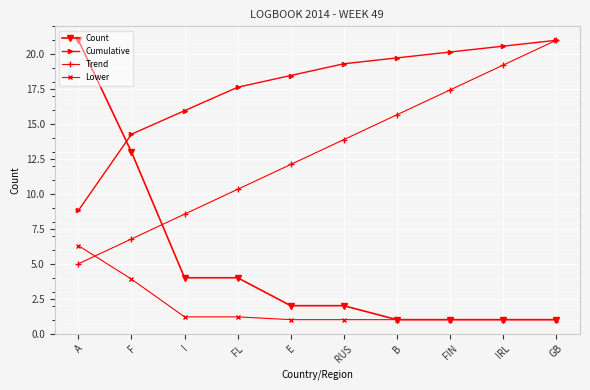

Reading left to right, what are all the values shown in this chart?

Count: A=21.0	F=13.0	I=4.0	FL=4.0	E=2.0	RUS=2.0	B=1.0	FIN=1.0	IRL=1.0	GB=1.0
Cumulative: A=8.8	F=14.3	I=16.0	FL=17.6	E=18.5	RUS=19.3	B=19.7	FIN=20.2	IRL=20.6	GB=21.0
Trend: A=5.0	F=6.8	I=8.6	FL=10.3	E=12.1	RUS=13.9	B=15.7	FIN=17.4	IRL=19.2	GB=21.0
Lower: A=6.3	F=3.9	I=1.2	FL=1.2	E=1.0	RUS=1.0	B=1.0	FIN=1.0	IRL=1.0	GB=1.0